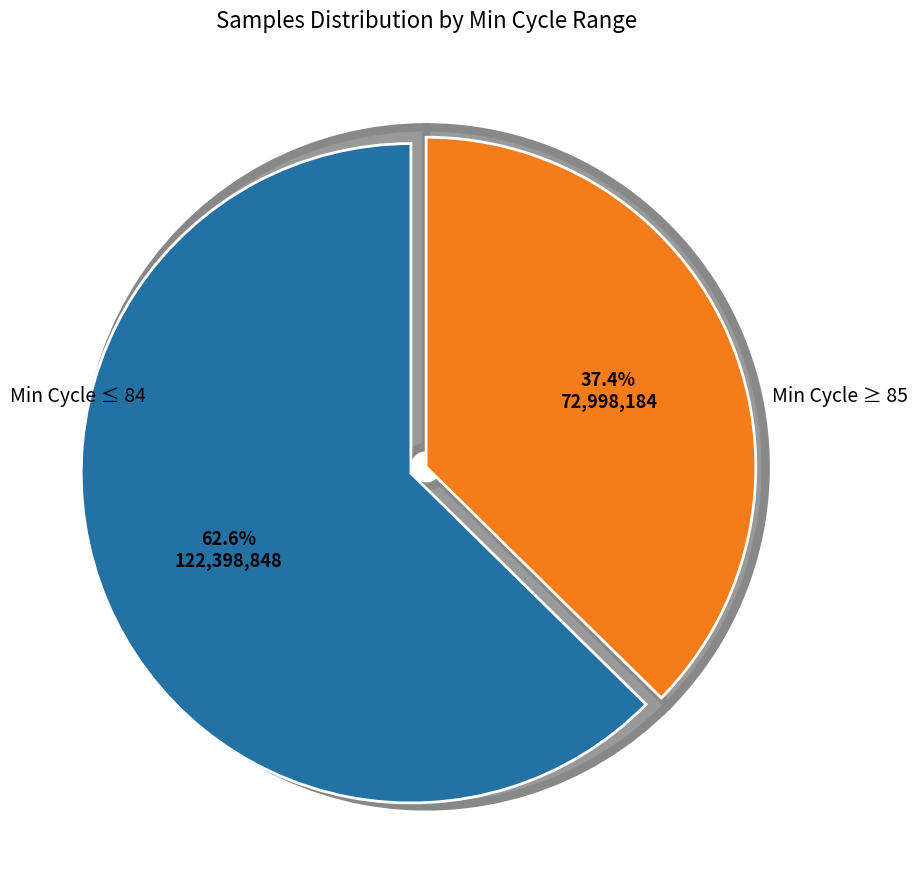

The 7 slice represents 1% of the pie. True or false?

False